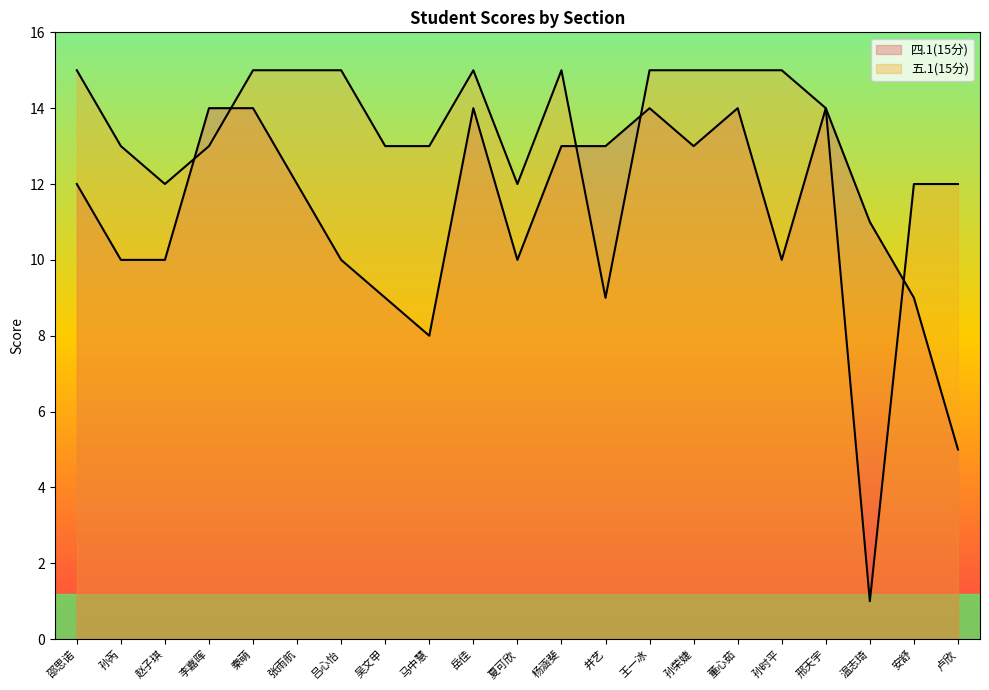

The 四.1(15分) series shows 14 at 秦萌. True or false?

True